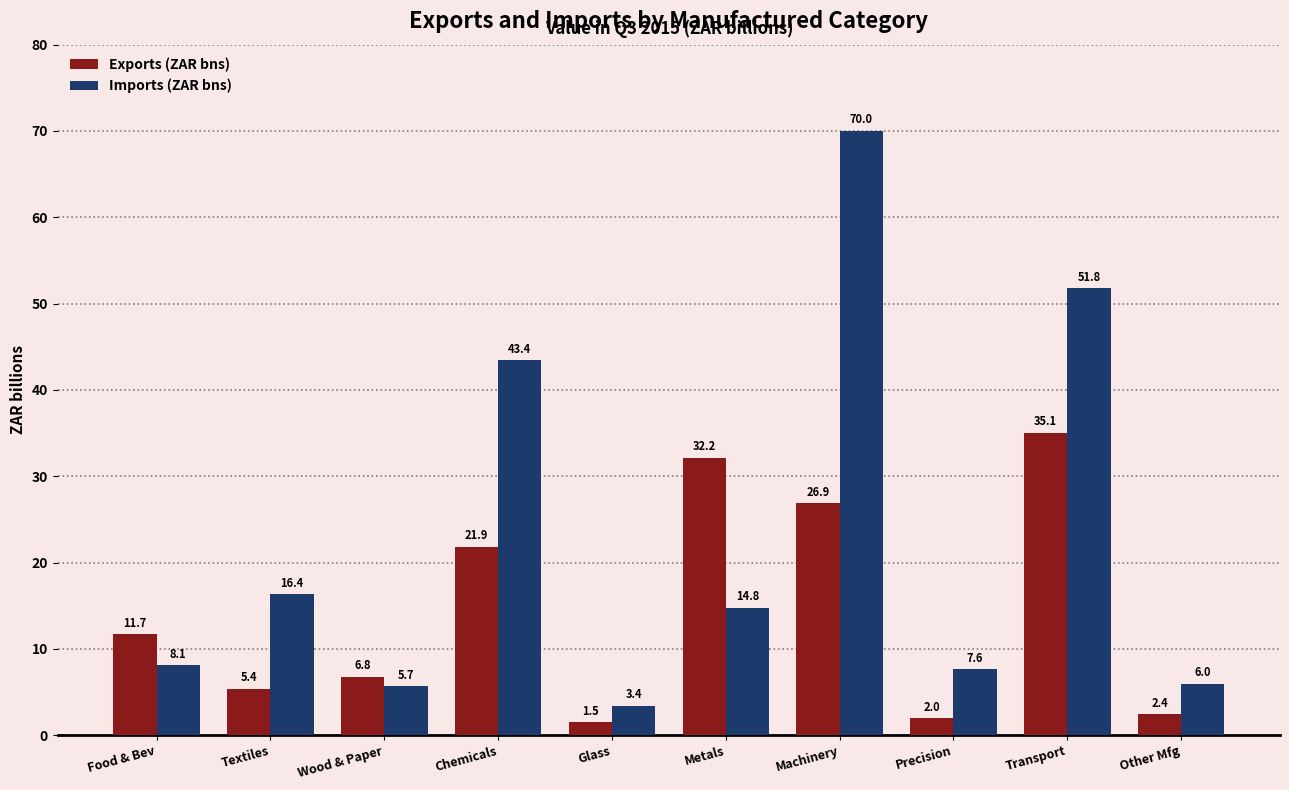

True or false: Imports (ZAR bns) has a value of 70.0 at Machinery.

True